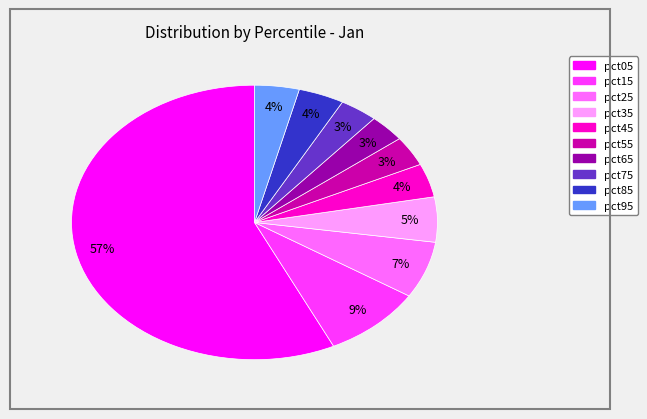

Which slice is the largest?

pct05